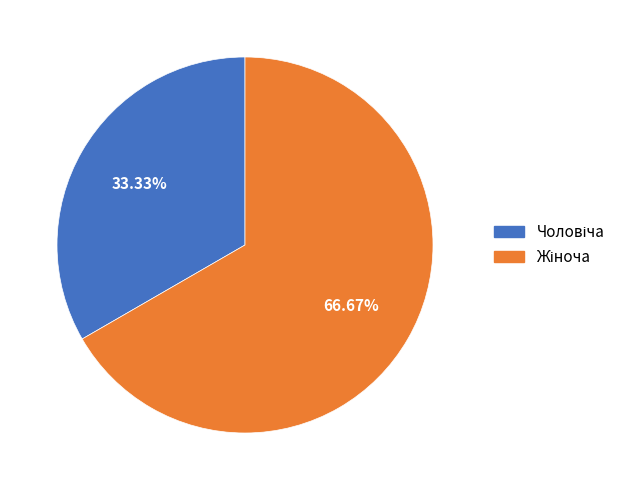

Is there any slice that represents more than half of the pie?

Yes